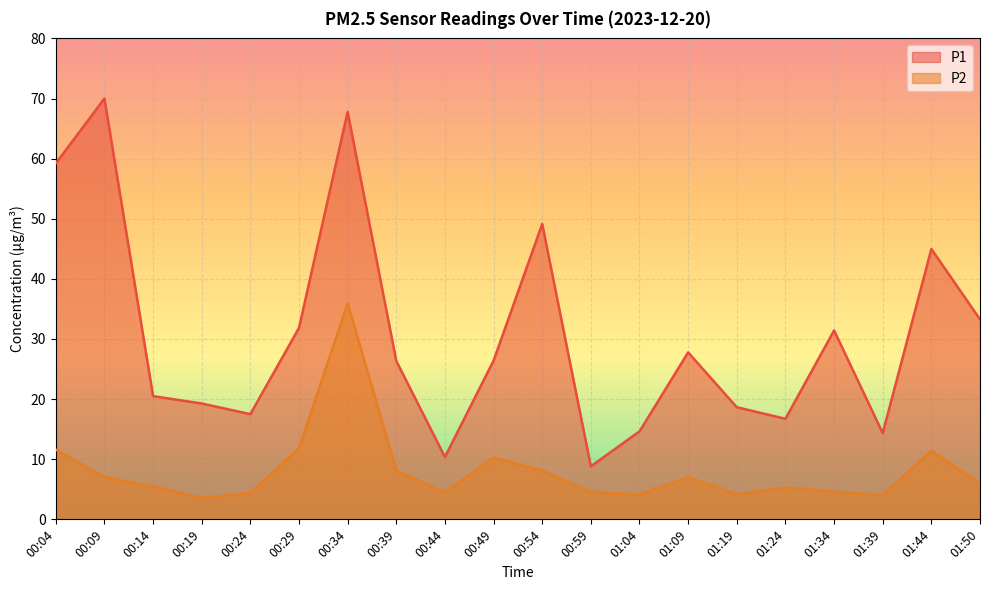

The P1 series shows 16.7 at 01:24. True or false?

True